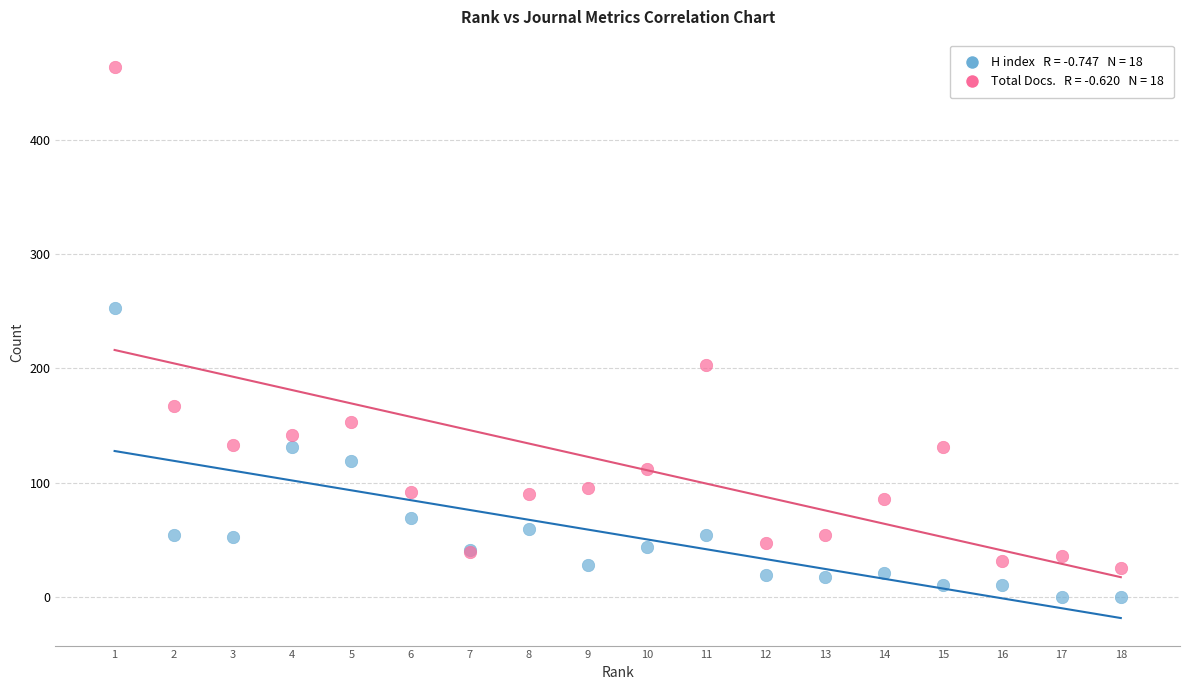

Across all series, what Y value is closest to 232?

253